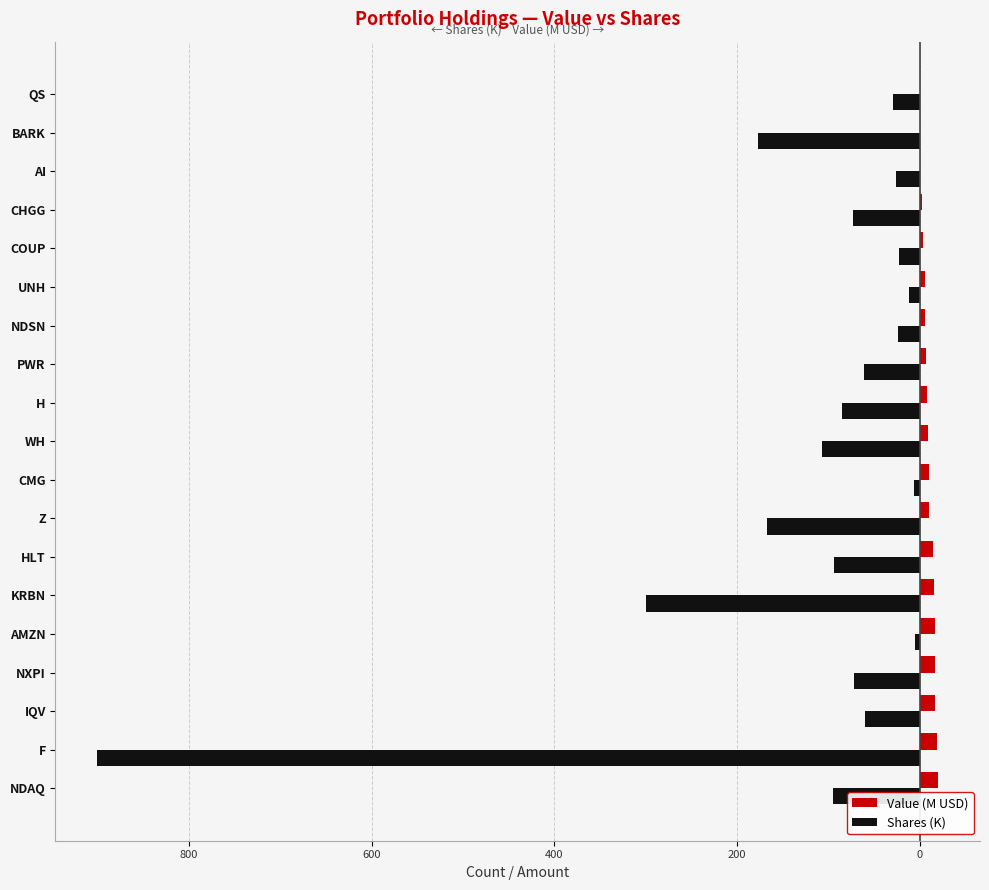

What is the value of the Value (M USD) bar at the 2nd from the left?

18.7